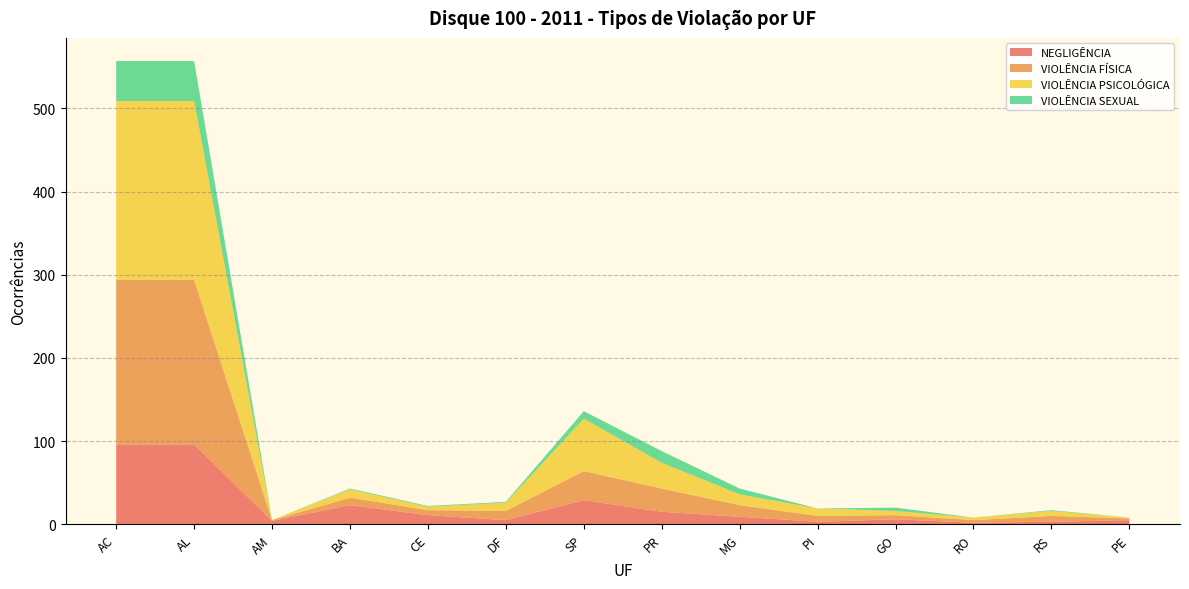

Reading right to left, extract all data points from this chart.

NEGLIGÊNCIA: 5	3	2	6	3	9	15	29	5	11	23	4	96	96
VIOLÊNCIA FÍSICA: 2	7	3	5	7	14	28	35	11	6	9	1	198	198
VIOLÊNCIA PSICOLÓGICA: 1	6	3	5	9	13	31	63	10	4	10	0	215	215
VIOLÊNCIA SEXUAL: 0	1	0	4	0	7	14	9	1	1	1	0	48	48